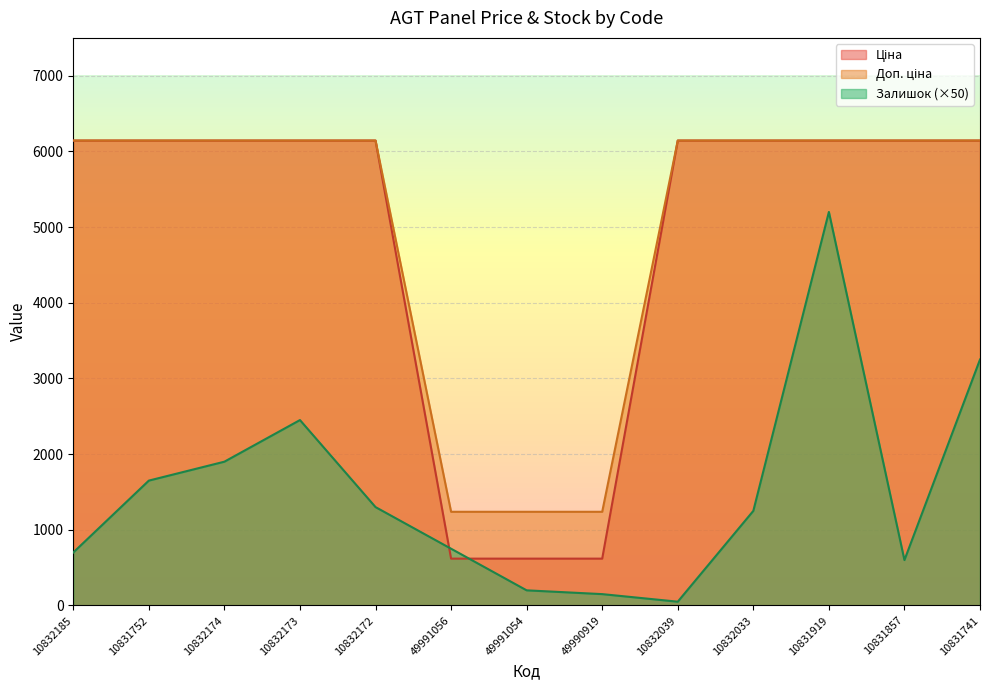

True or false: Залишок has a value of 200.0 at 49991054.

True